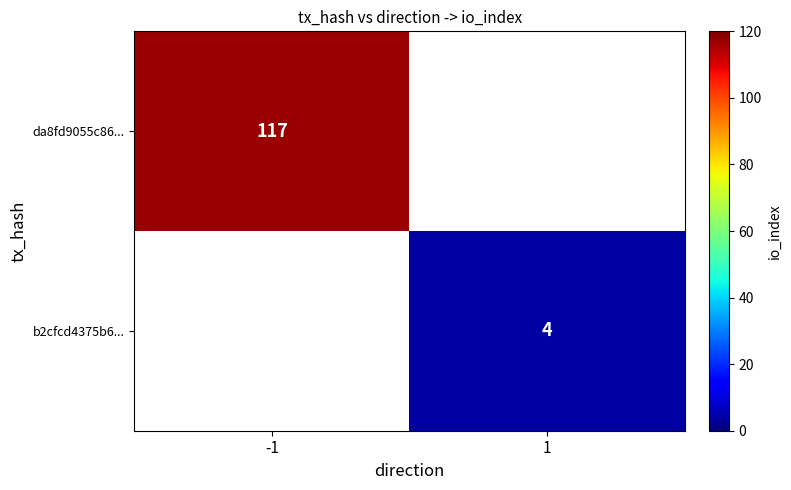

True or false: b2cfcd4375b6... has a value of 4 at 1.

True